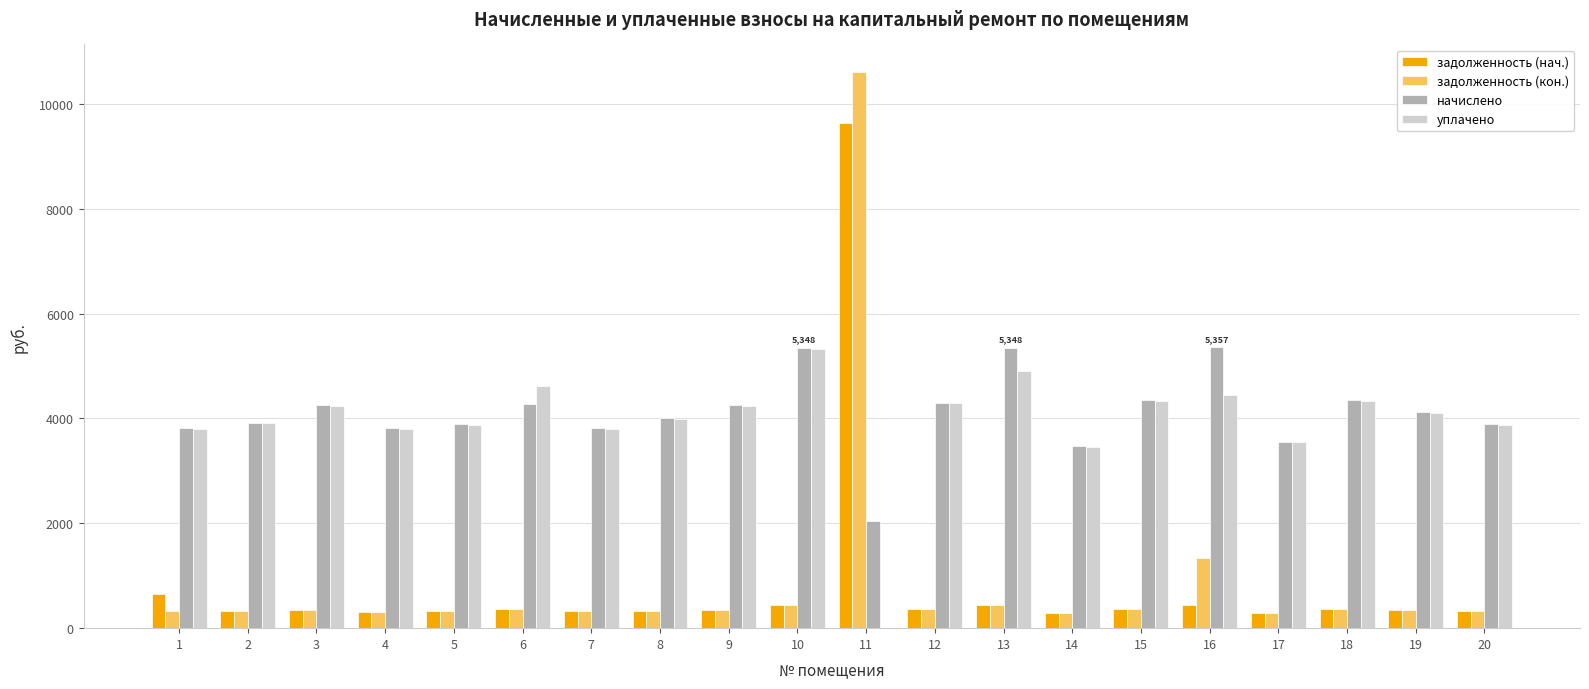

Is the value of начислено at 20 greater than the value of задолженность (нач.) at 12?

Yes